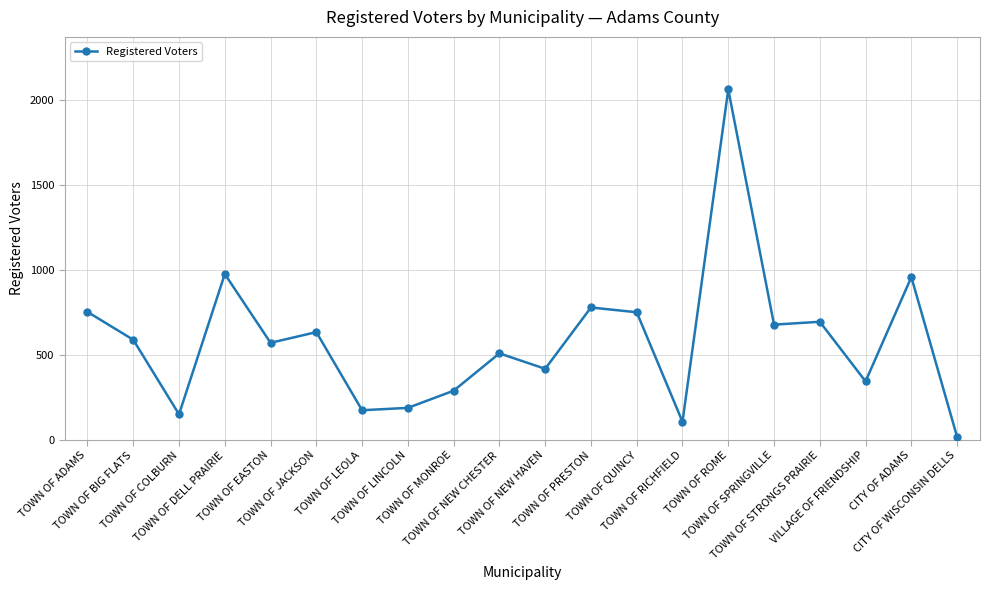

What is the difference between the maximum and minimum values?

2046